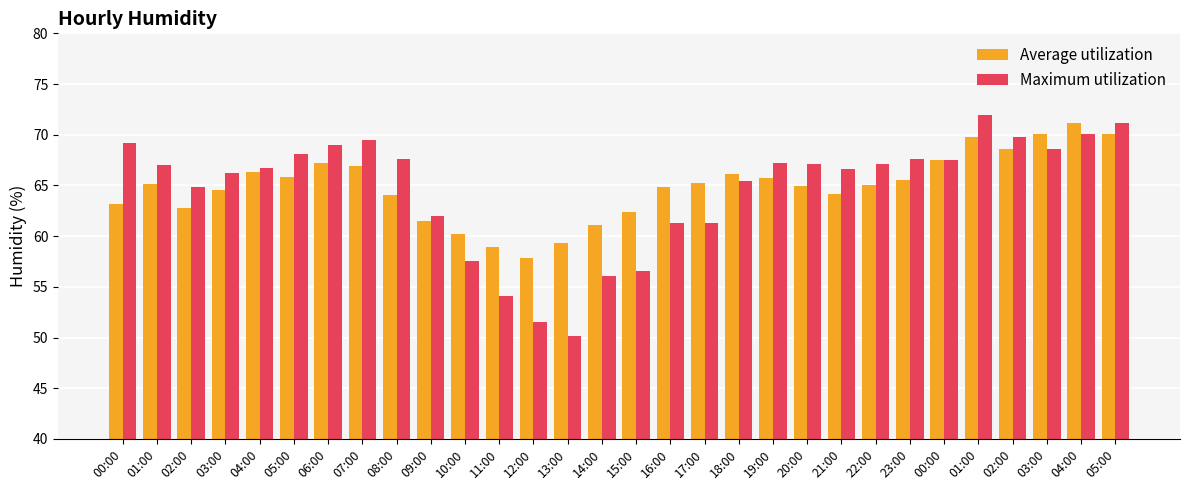

Are the bars horizontal?

No